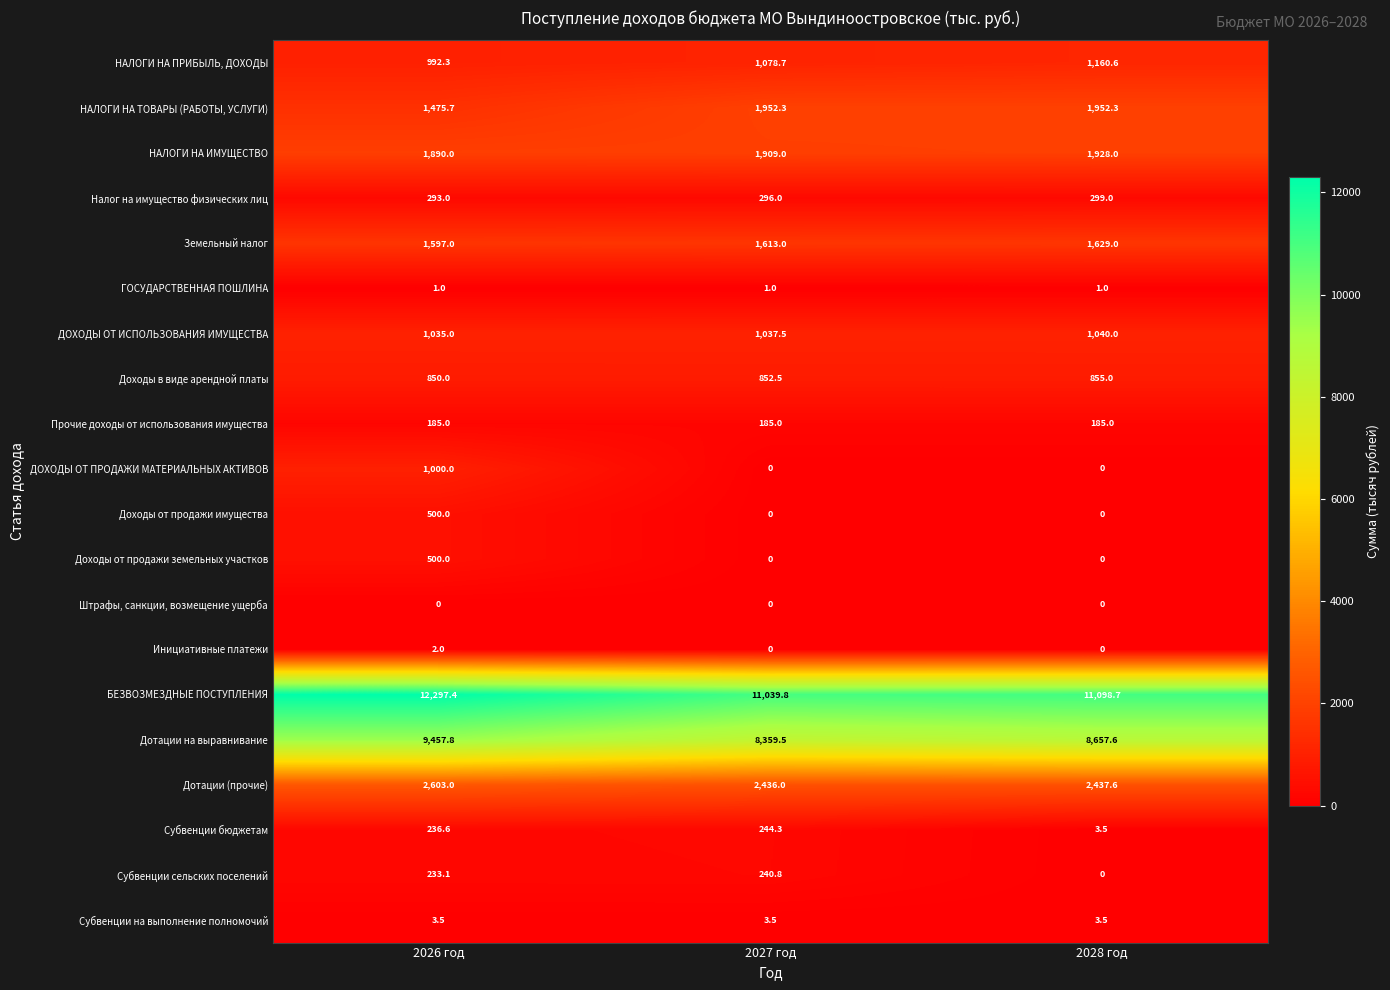

Which series has the largest total across all categories?

БЕЗВОЗМЕЗДНЫЕ ПОСТУПЛЕНИЯ